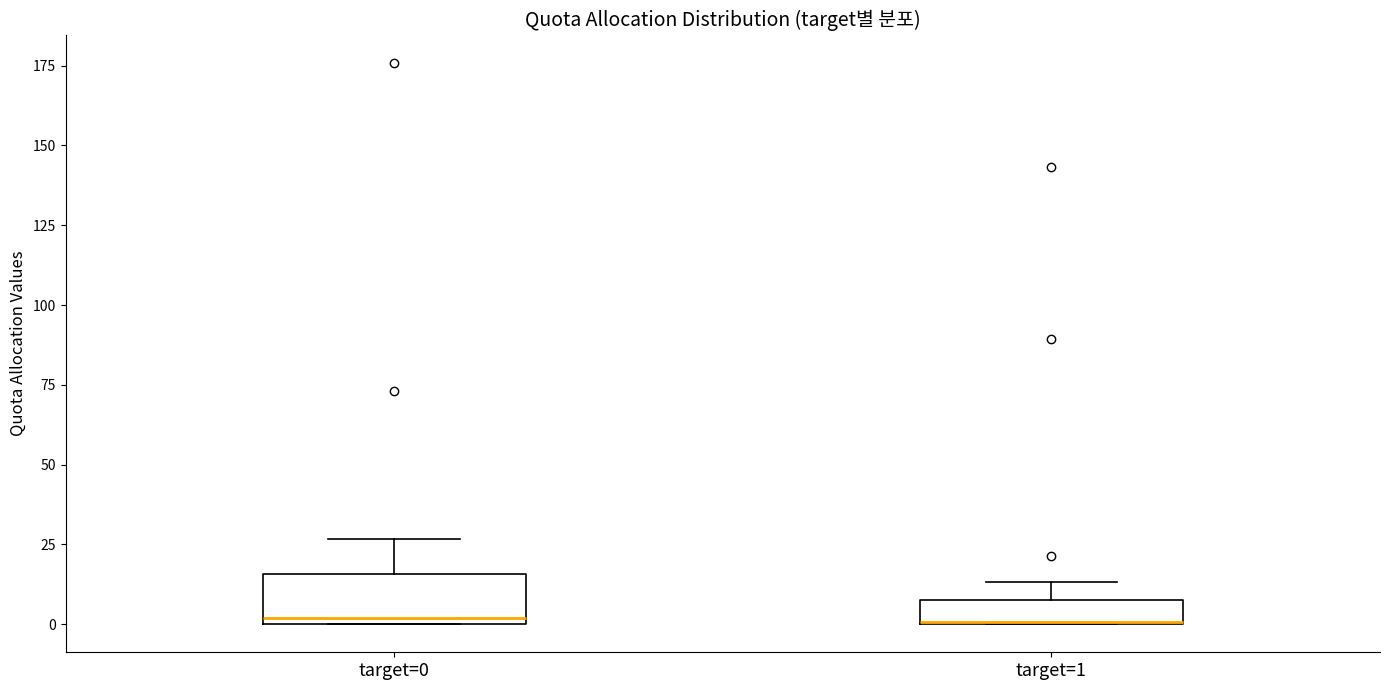

Where does the upper whisker of the box for target=1 end on the y-axis? The values are not printed on the chart, so give them approximately, as read against the axis.

15